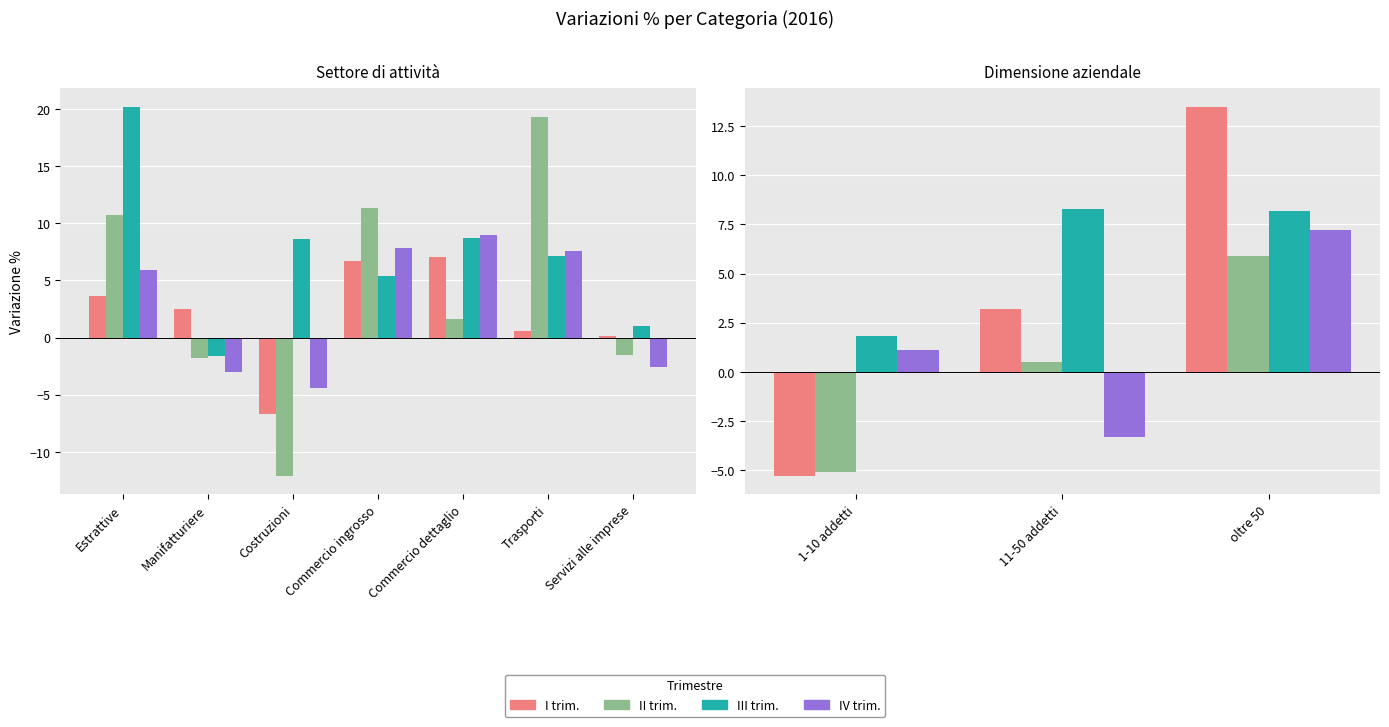

How many values in the I trim. series exceed 3?

2